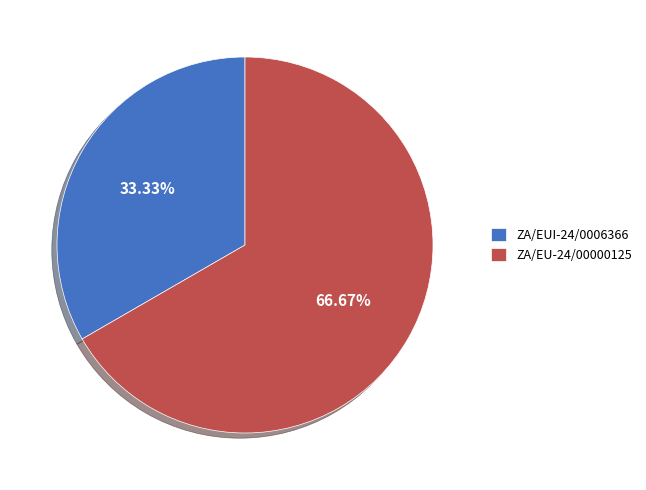

How many slices are in this pie chart?

2